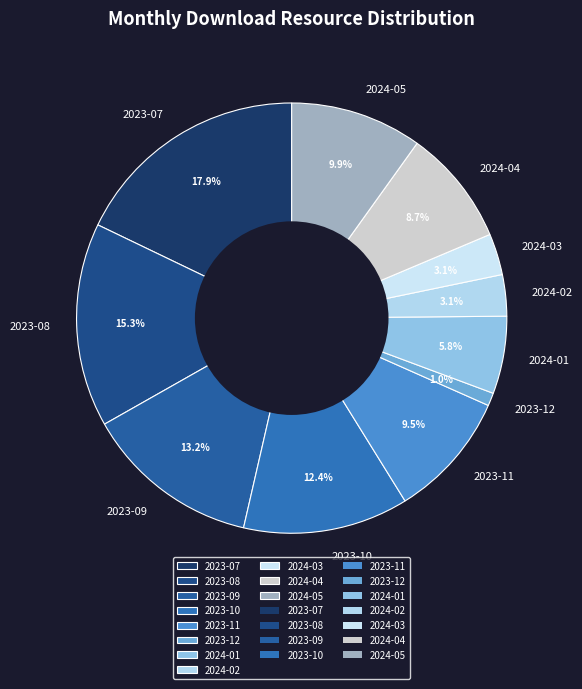

What is the smallest slice in the pie chart?

2023-12